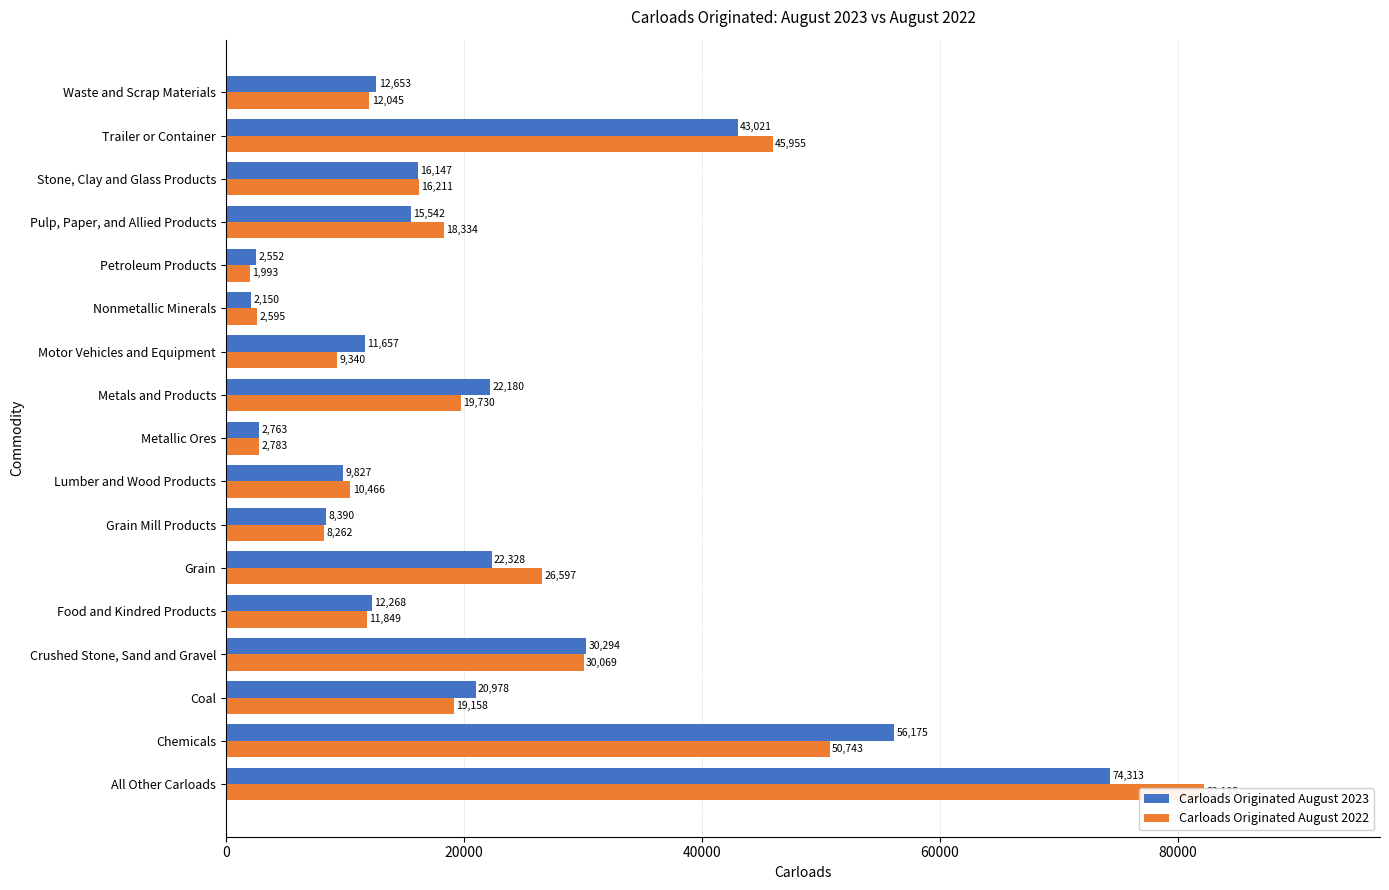

Which series has the largest range (max minus min)?

Carloads Originated August 2022